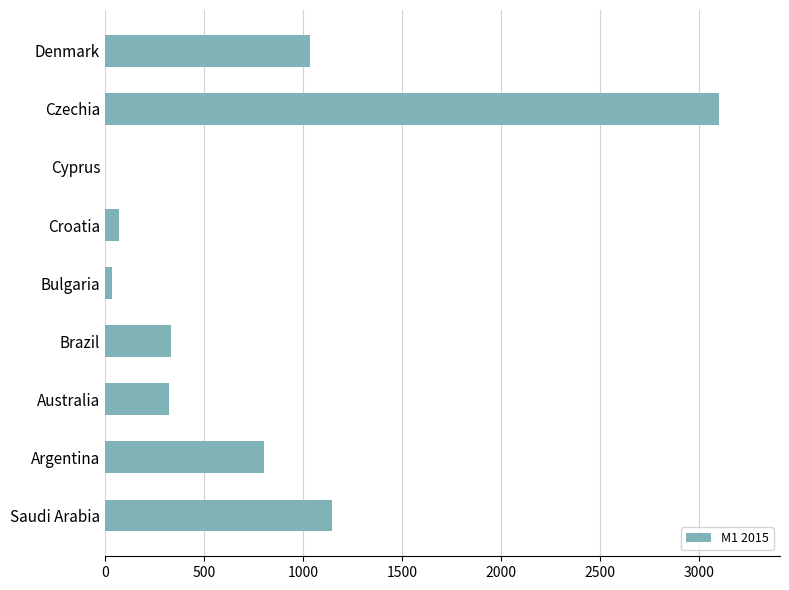

Are the bars horizontal?

Yes